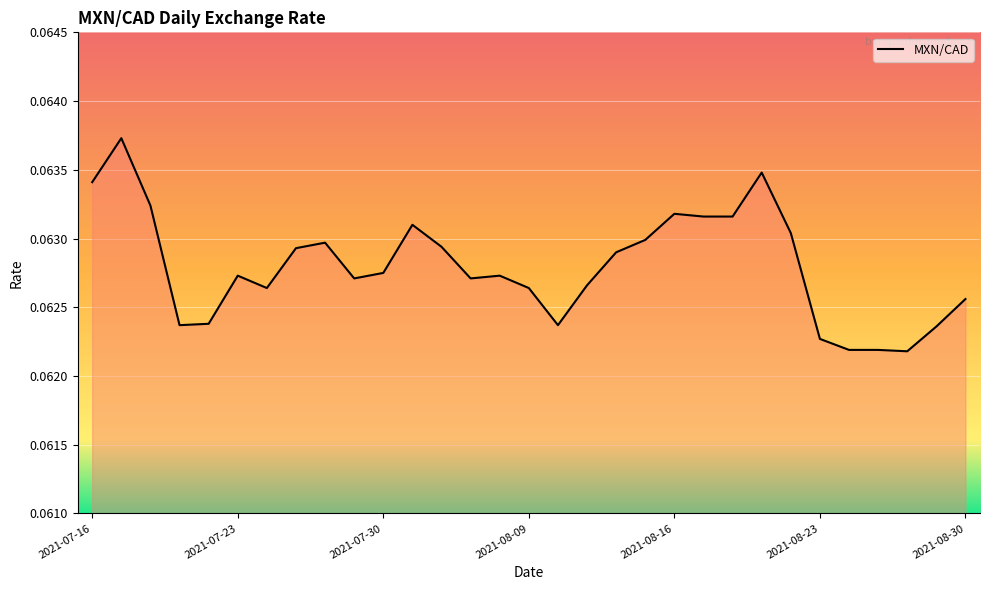

What is the label of the 1st point from the right?

2021-08-30